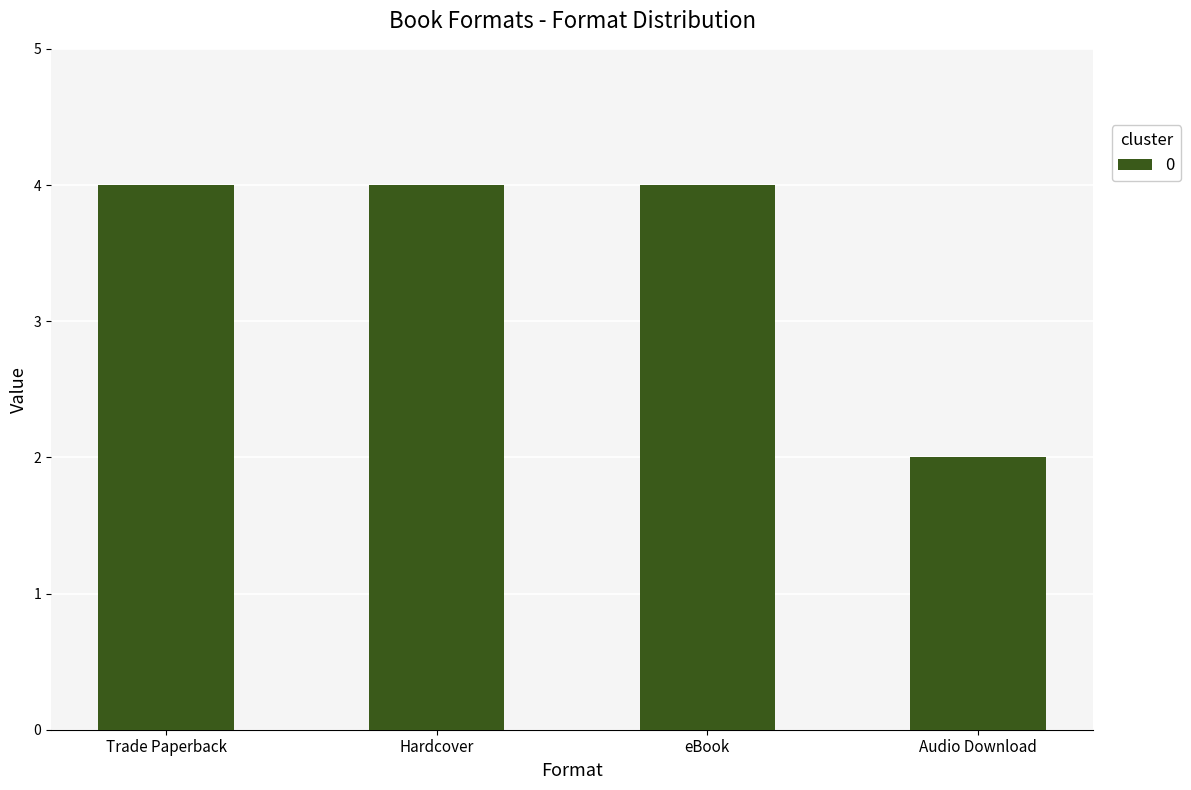

What is the change in value from Hardcover to Audio Download?

-2